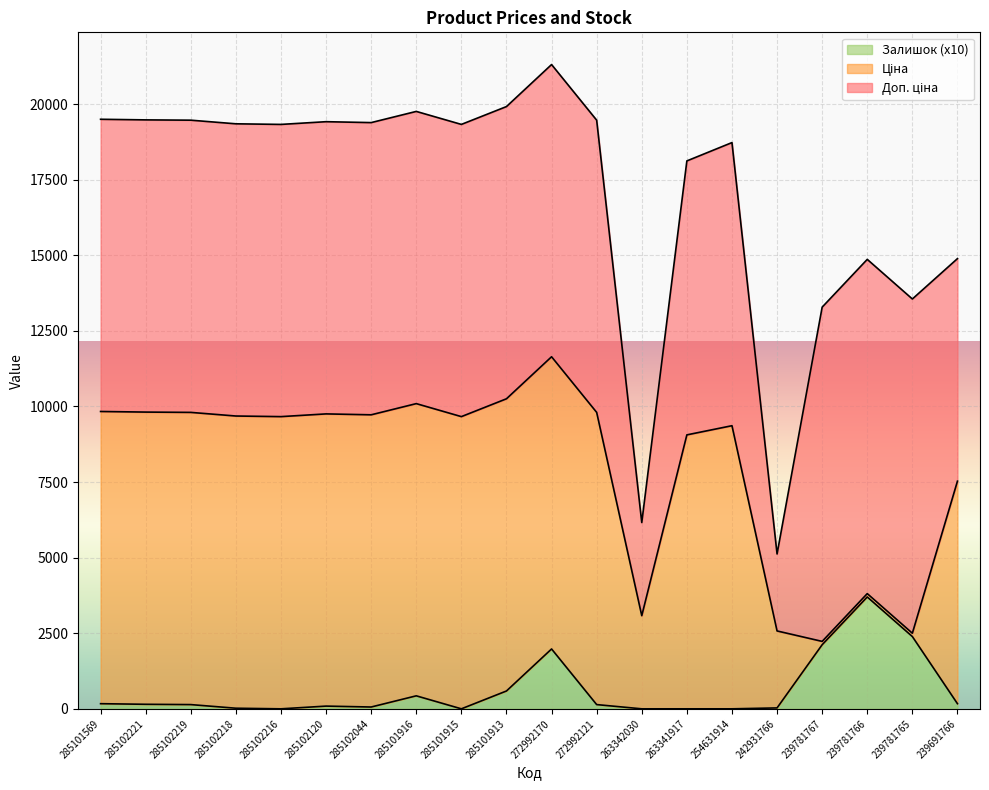

Between 285101913 and 239781765, which series saw the biggest shift?

Ціна